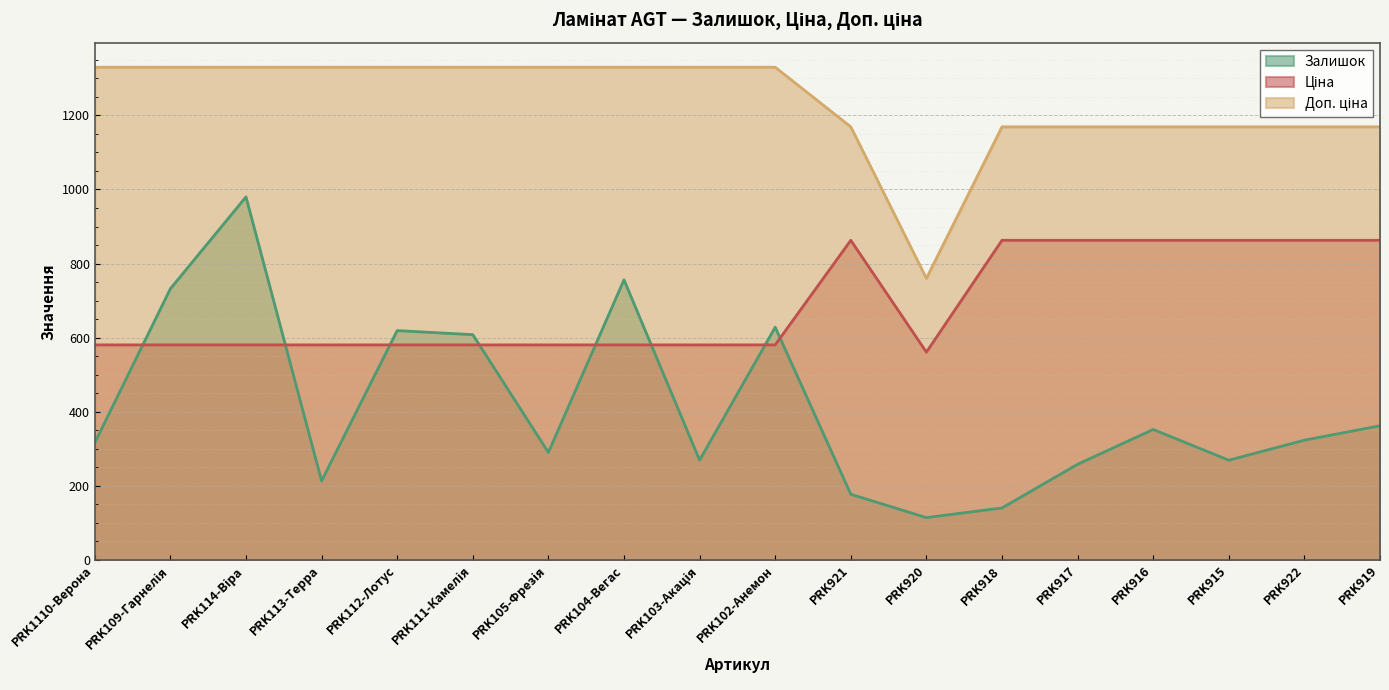

What is the total value across all series at PRK103-Акація?

2179.6